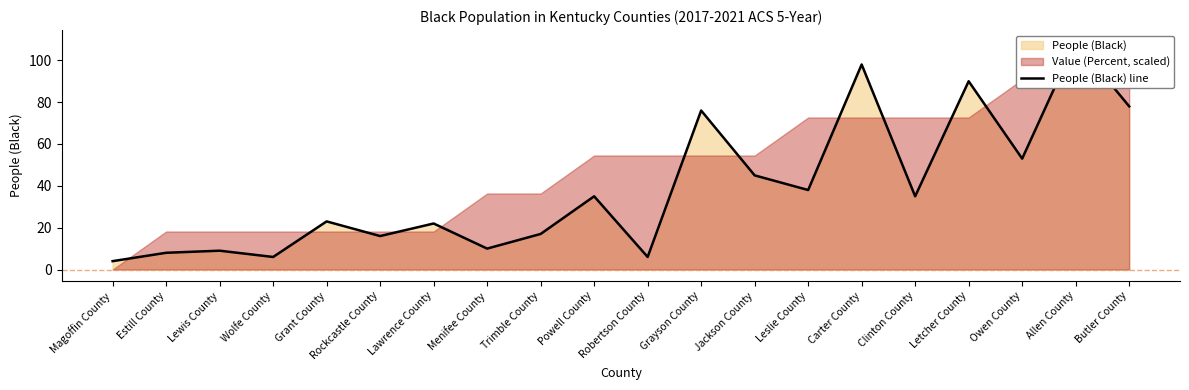

What is the difference between the values at Leslie County and Trimble County?

21